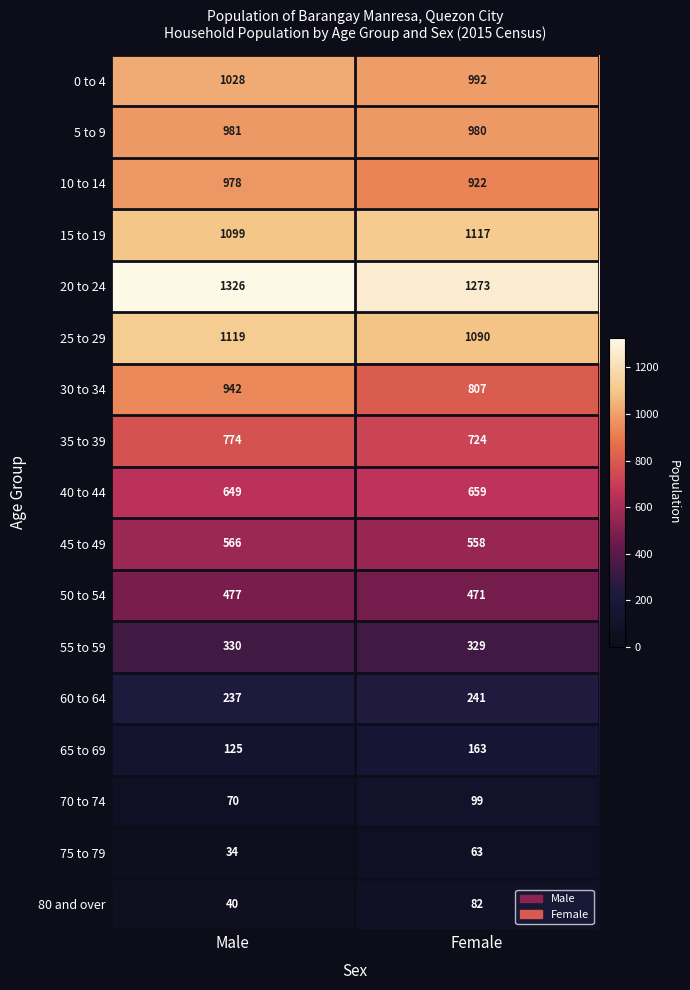

What is the difference between the maximum and minimum values in the 75 to 79 series?

29